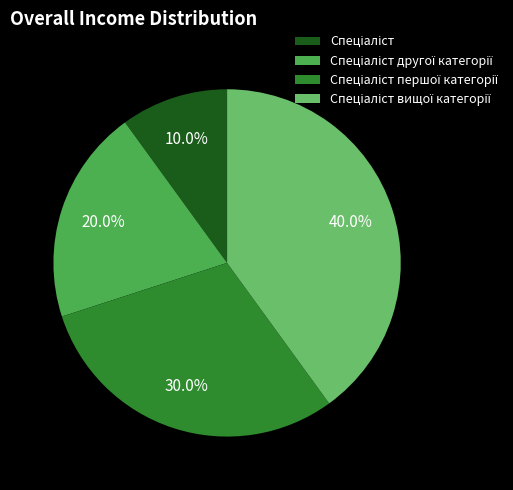

Is there any slice that represents more than half of the pie?

No